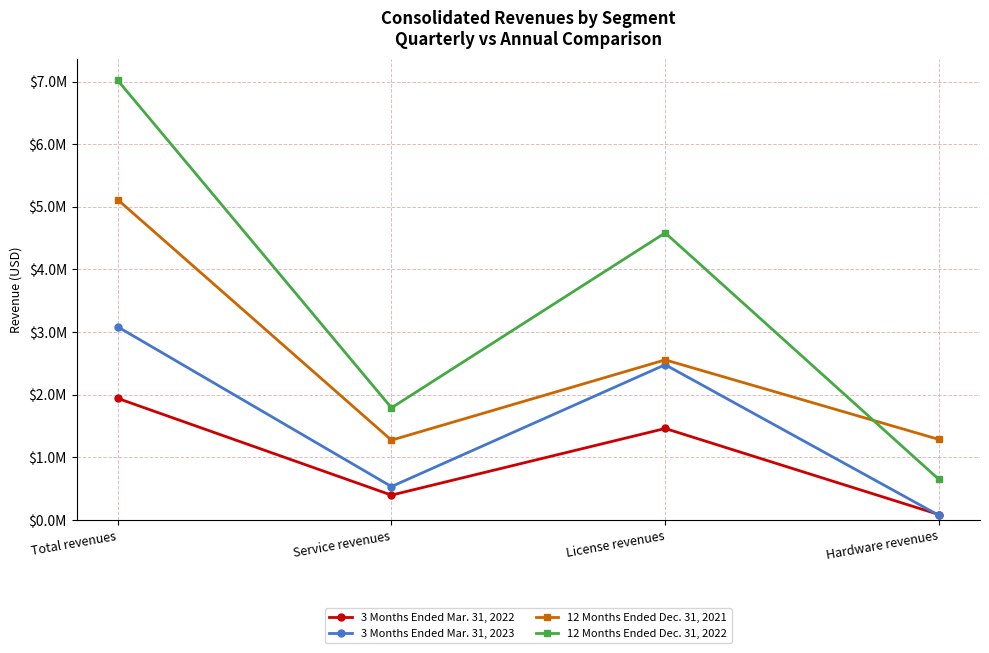

What is the sum of all 3 Months Ended Mar. 31, 2023 values?

6167534